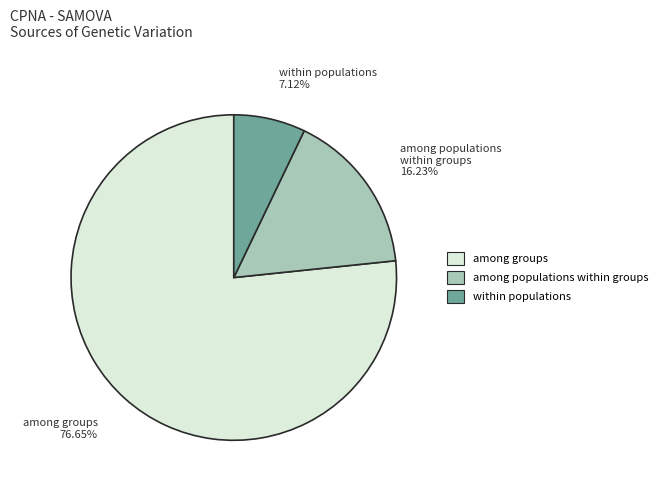

How many slices are in this pie chart?

3